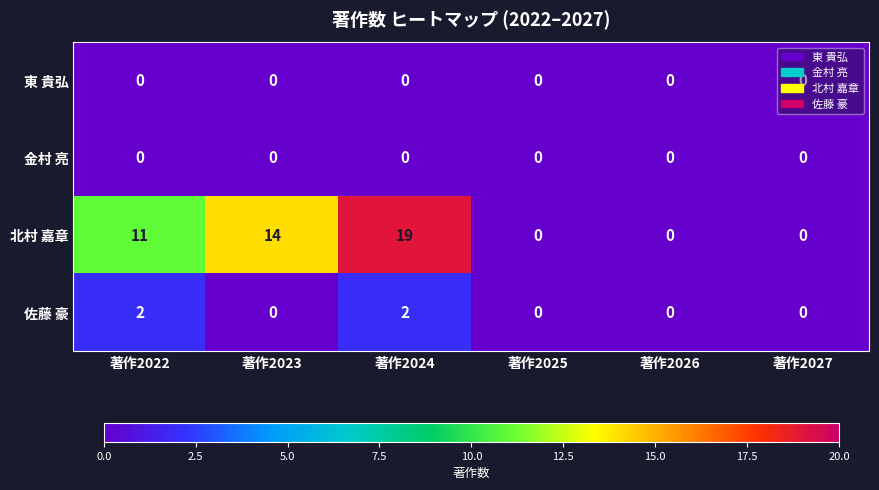

Which category has the highest value across all series?

著作2024